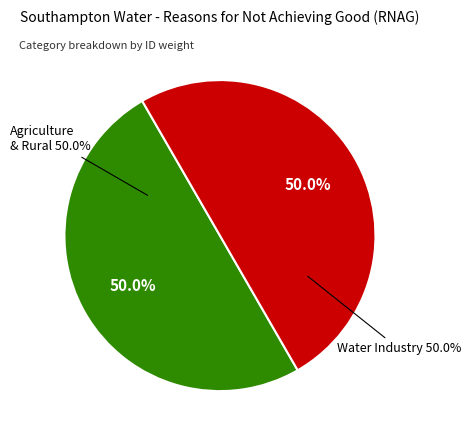

What is the majority slice?

Agriculture and rural land management